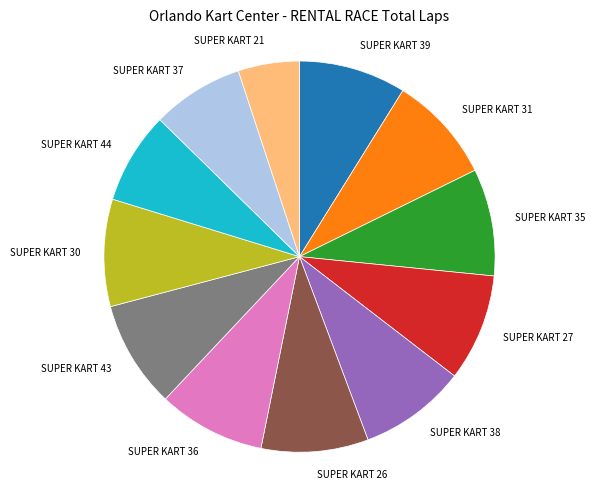

Which slice is the smallest?

SUPER KART 21